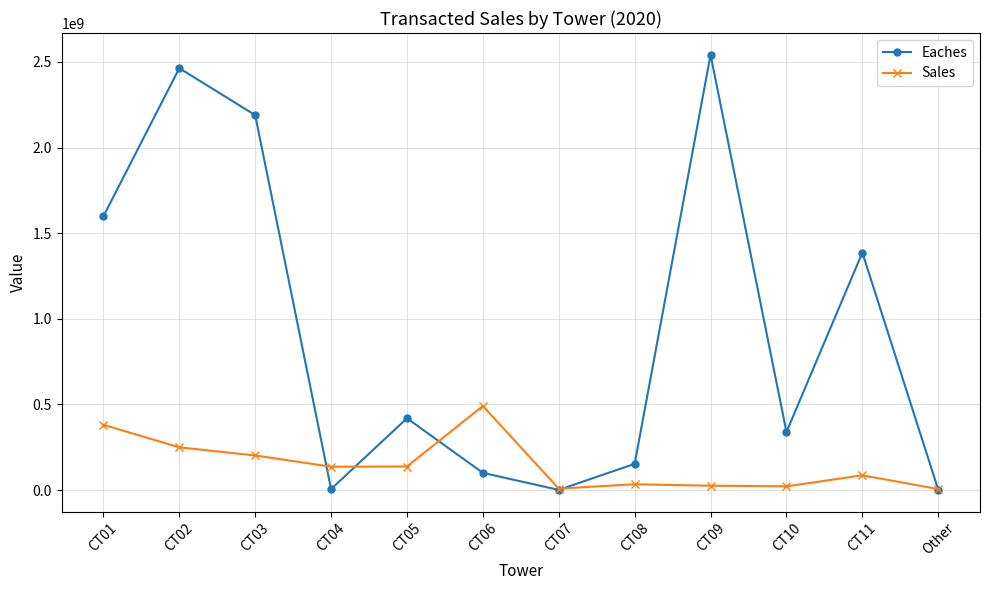

What is the label of the 4th point from the left?

CT04